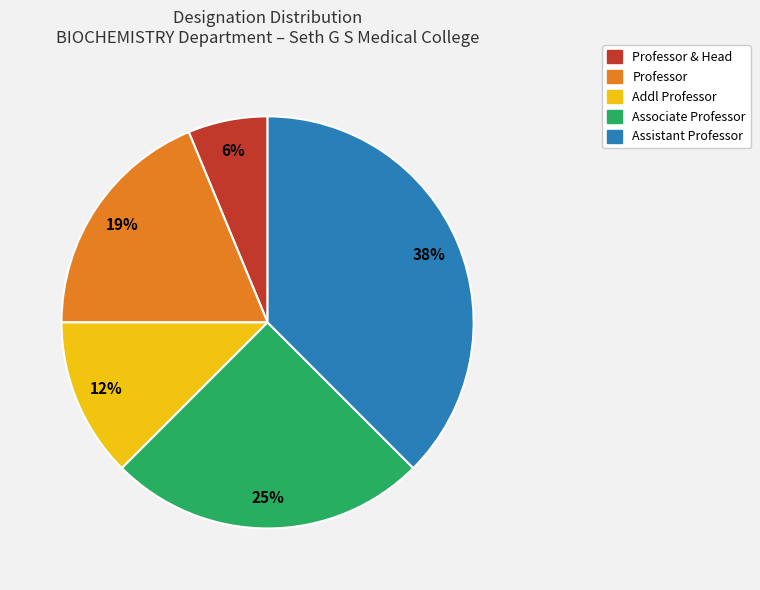

Is there a majority slice in this chart?

No